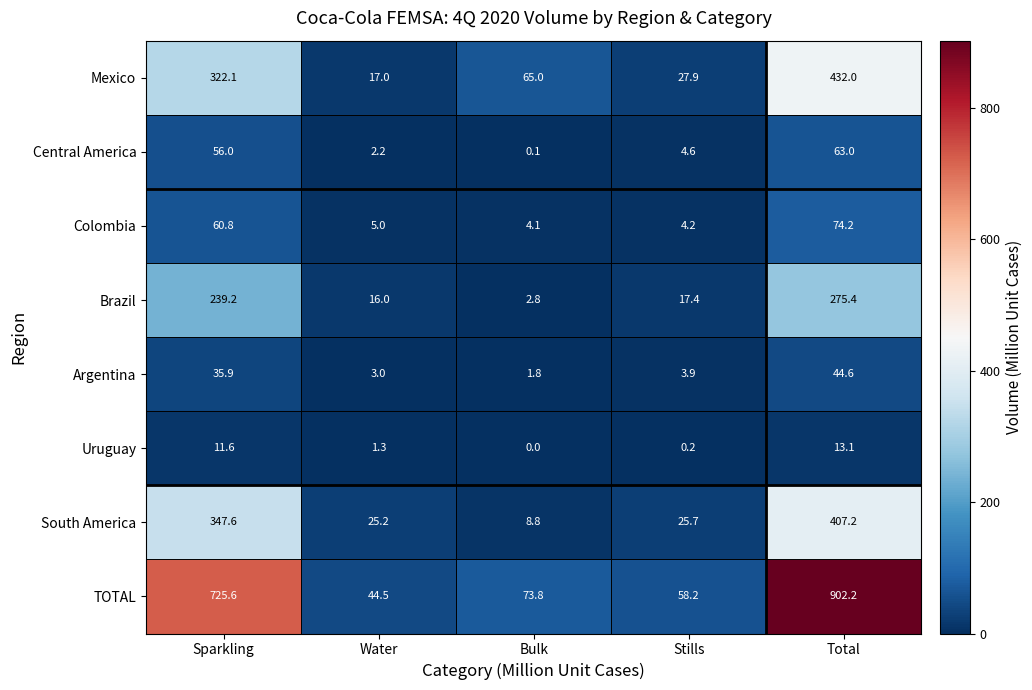

What is the difference between the highest and lowest values at Total?

889.1